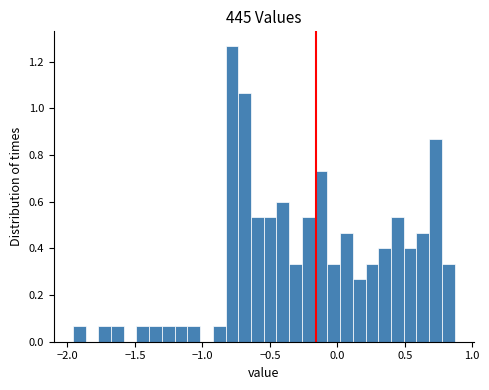

Read against the x-axis, roughly where is the centre of the tallest bar?

-0.80